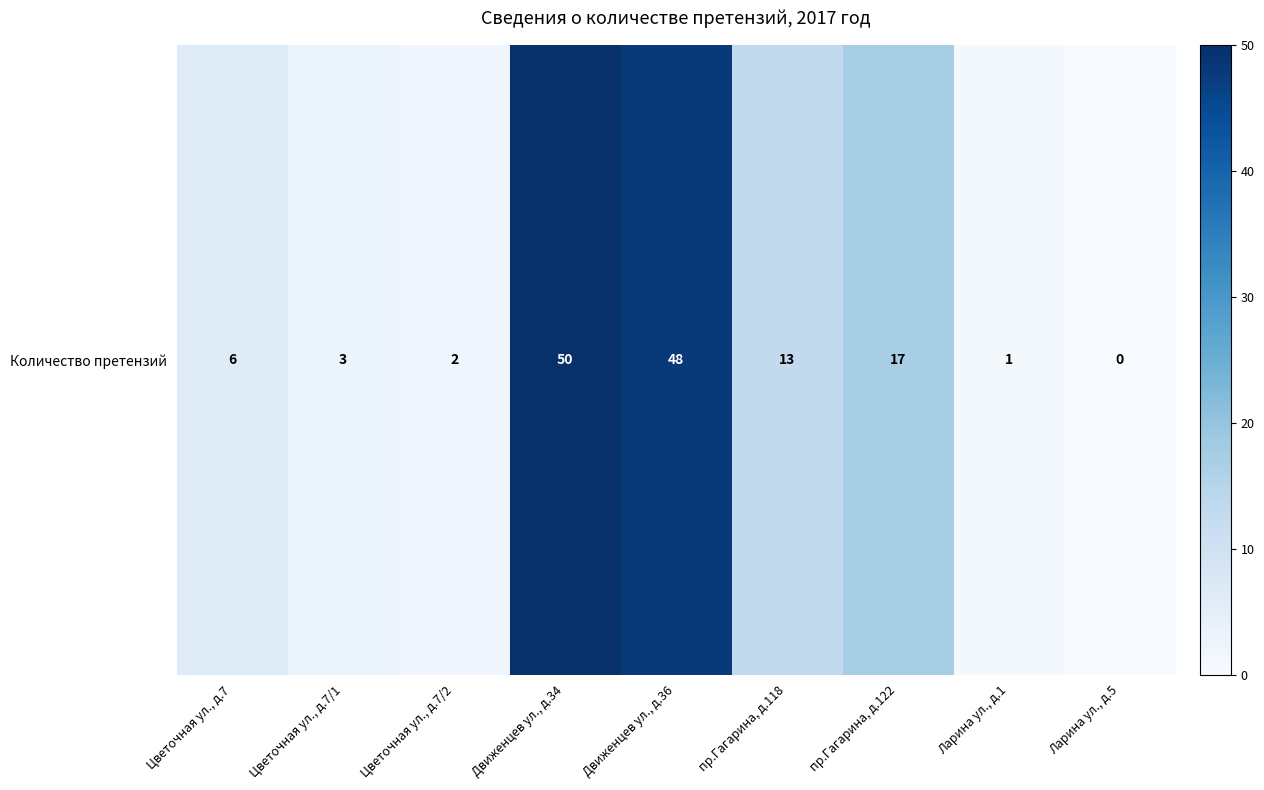

Reading left to right, extract all data points from this chart.

Цветочная ул., д.7=6	Цветочная ул., д.7/1=3	Цветочная ул., д.7/2=2	Движенцев ул., д.34=50	Движенцев ул., д.36=48	пр.Гагарина, д.118=13	пр.Гагарина, д.122=17	Ларина ул., д.1=1	Ларина ул., д.5=0